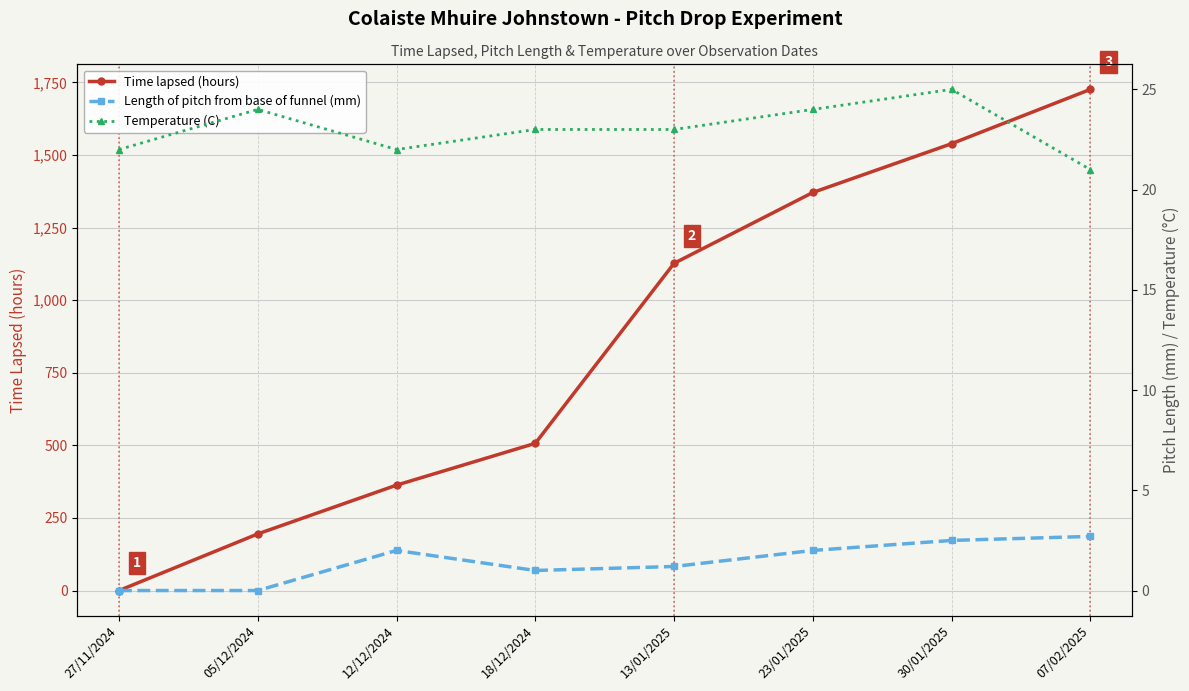

Which series changed the most between 27/11/2024 and 13/01/2025?

Time lapsed (hours)